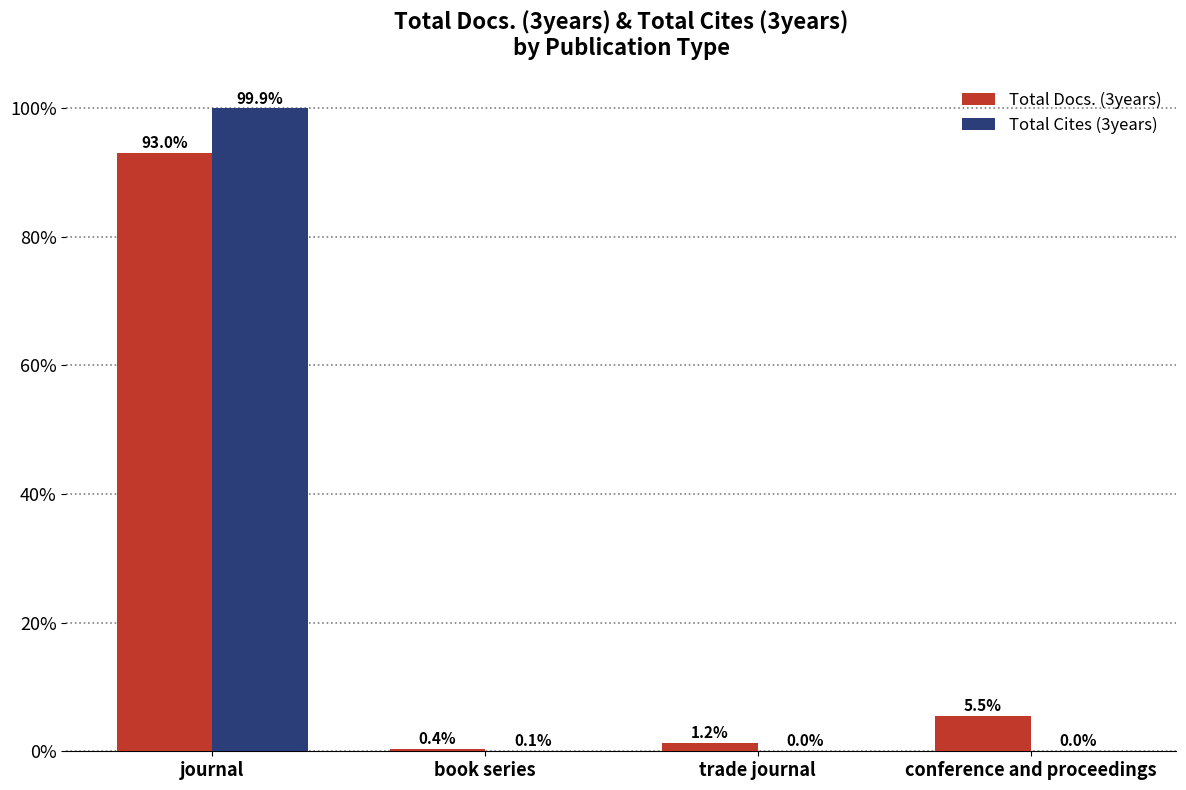

What is the greatest value displayed?

99.9